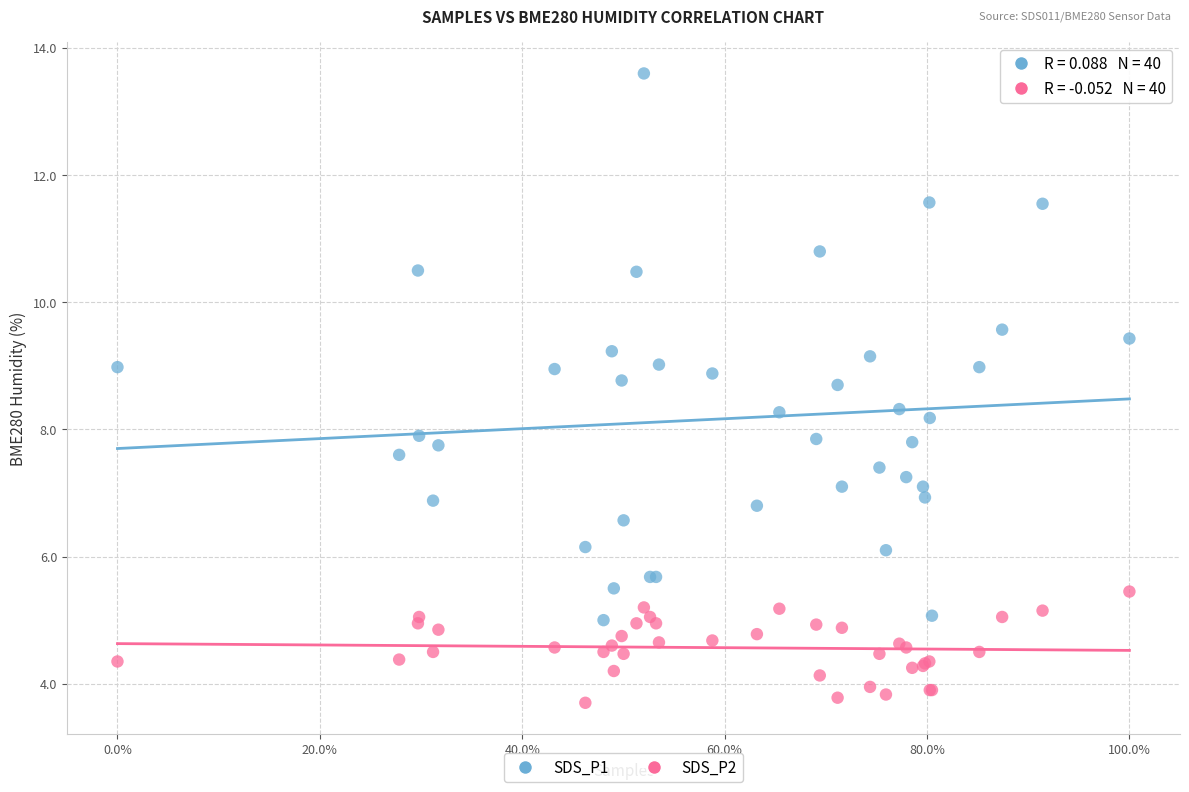

What are all the series names shown in the legend?

SDS_P1, SDS_P2